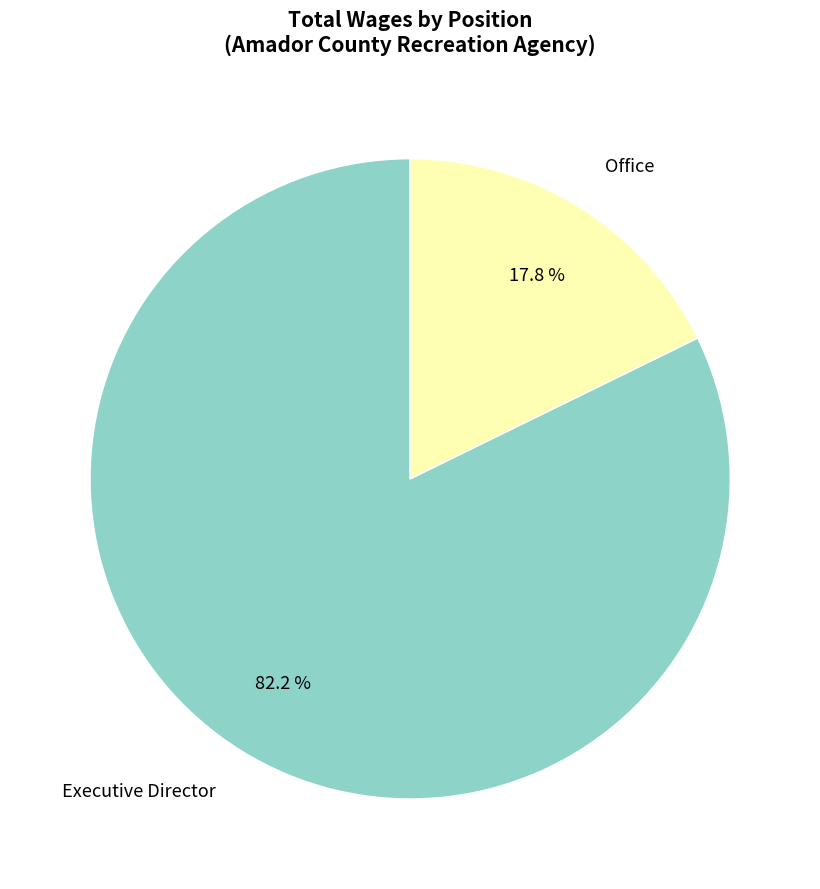

What percentage is the Office slice, to the nearest percent?

18%